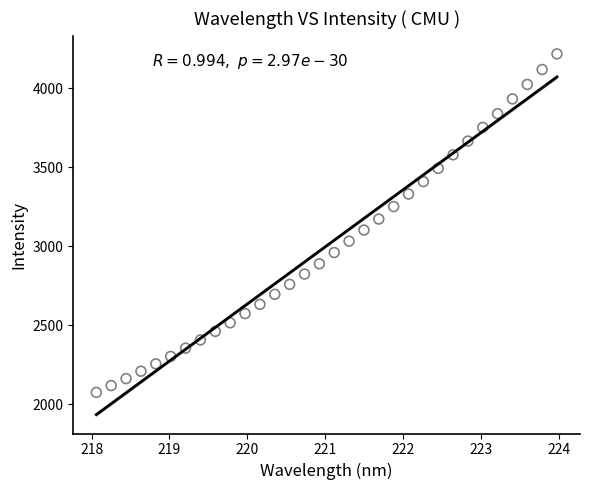

What is the range of Y values (max minus min)?

2141.0